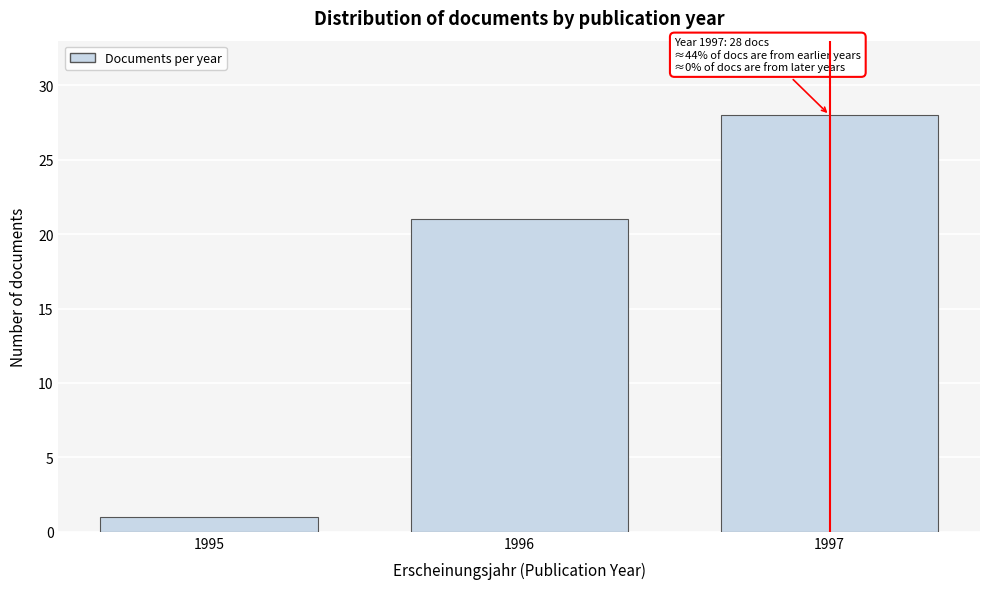

Reading right to left, transcribe all the data shown in this chart.

28	21	1